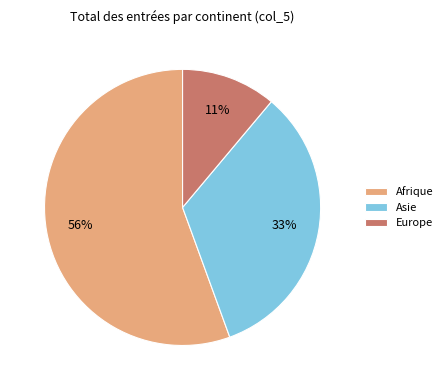

How many slices are in this pie chart?

3